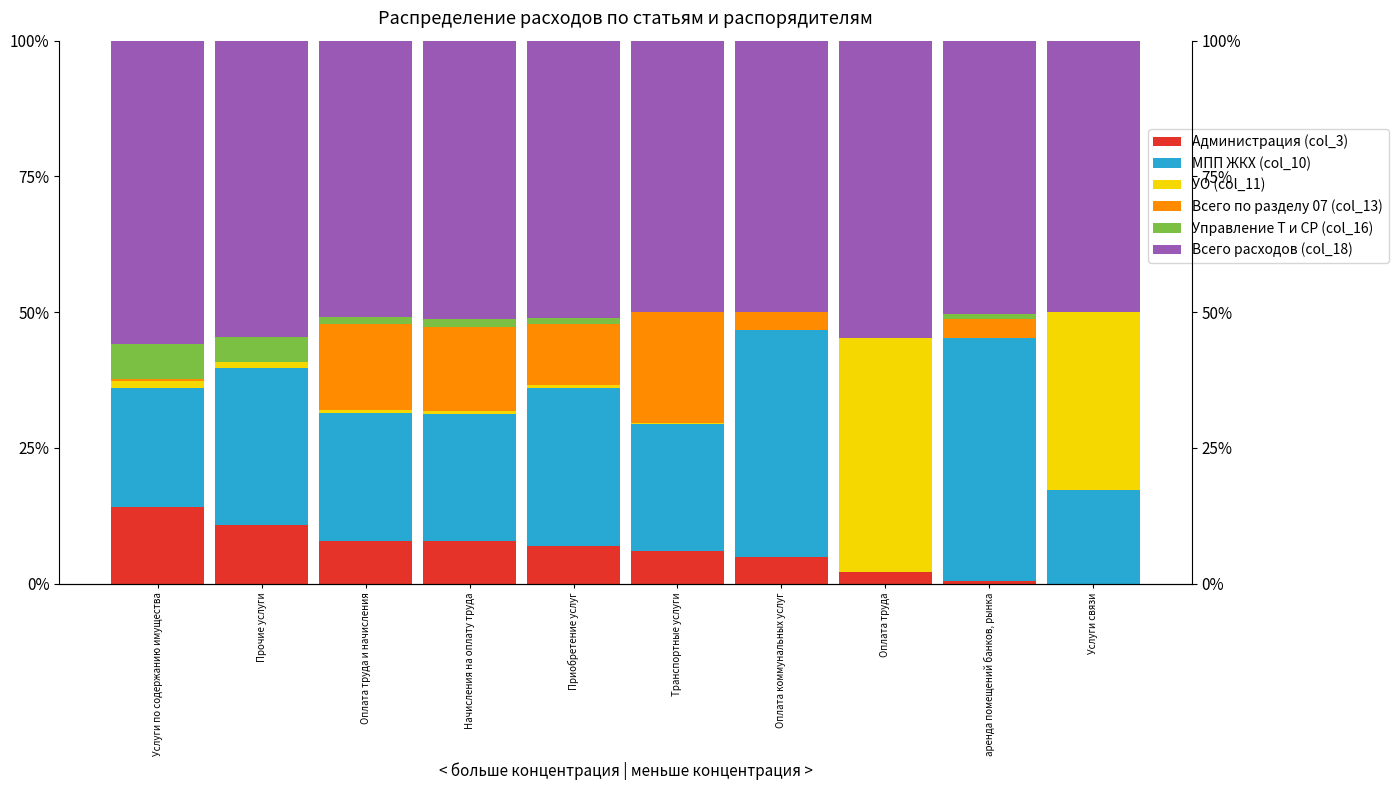

Rank the categories by Управление Т и СР (col_16) value from lowest to highest.

Транспортные услуги, Оплата коммунальных услуг, Оплата труда, Услуги связи, аренда помещений банков, рынка, Приобретение услуг, Начисления на оплату труда, Оплата труда и начисления, Прочие услуги, Услуги по содержанию имущества